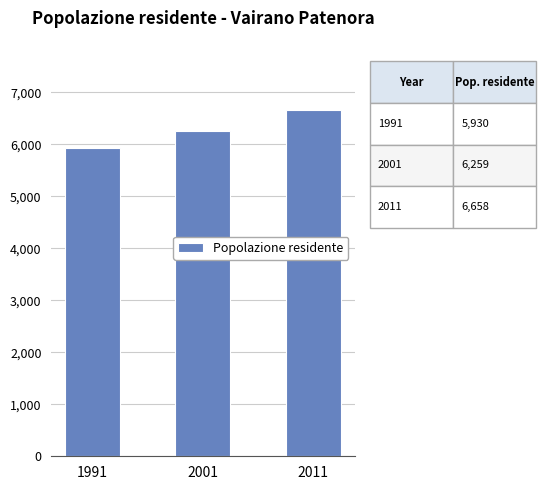

Rank the categories by value from lowest to highest.

1991, 2001, 2011